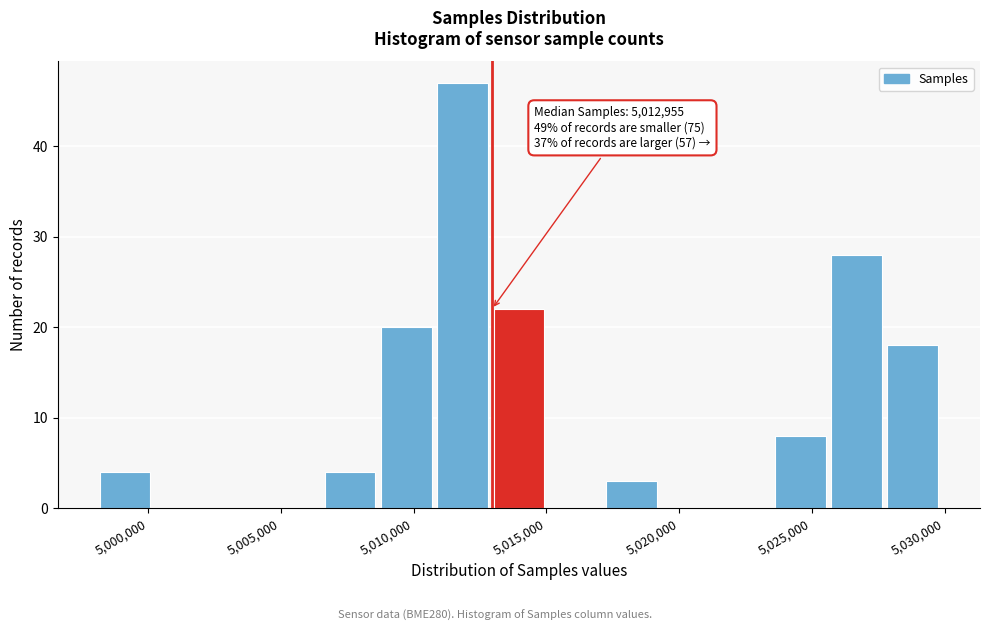

Which range on the x-axis has the tallest bar?

5011000 to 5013000